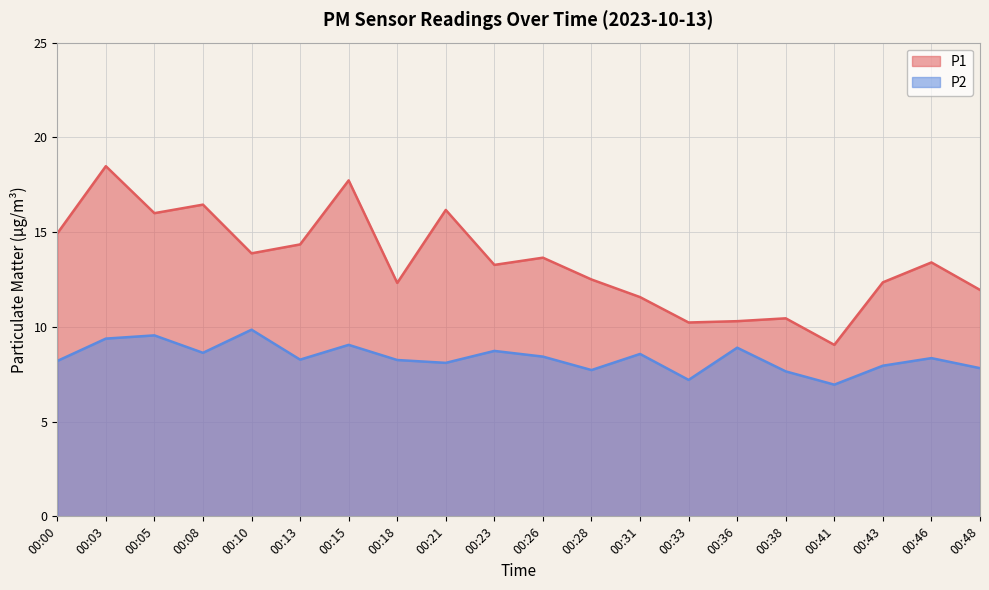

How many categories are shown in the chart?

20